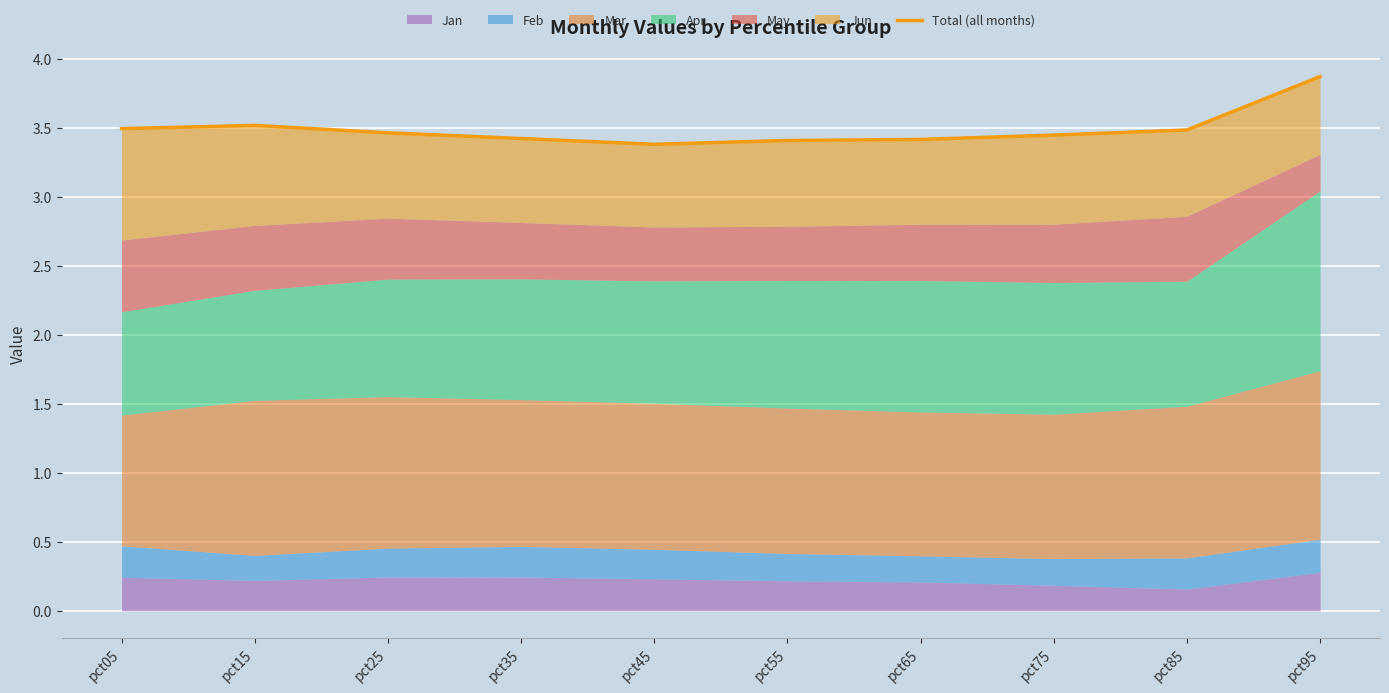

Rank the categories by value from lowest to highest.

pct45, pct55, pct65, pct35, pct75, pct25, pct85, pct05, pct15, pct95